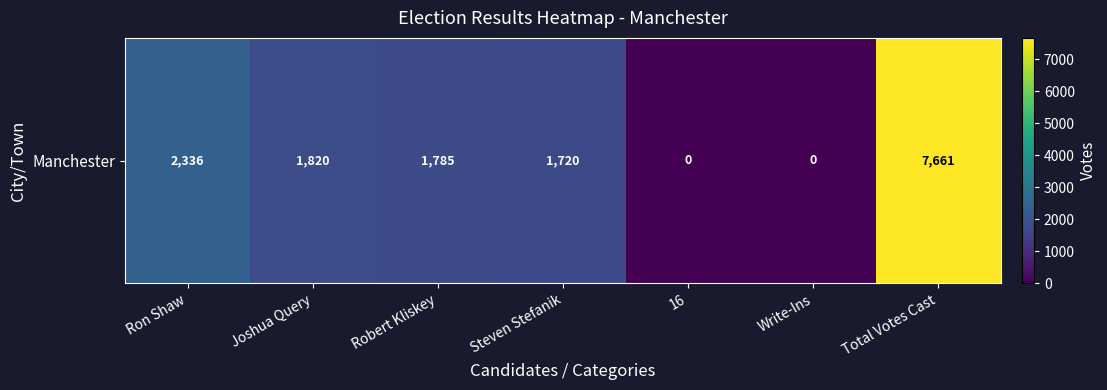

List the labels in order of value, smallest first.

16, Write-Ins, Steven Stefanik, Robert Kliskey, Joshua Query, Ron Shaw, Total Votes Cast